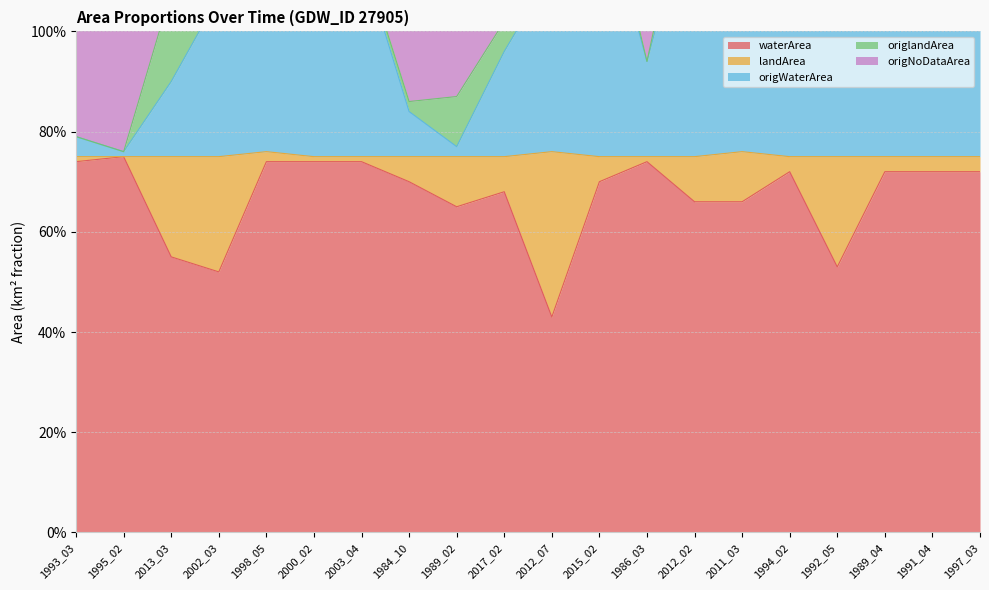

At which label is origWaterArea closest to 1?

2017_02